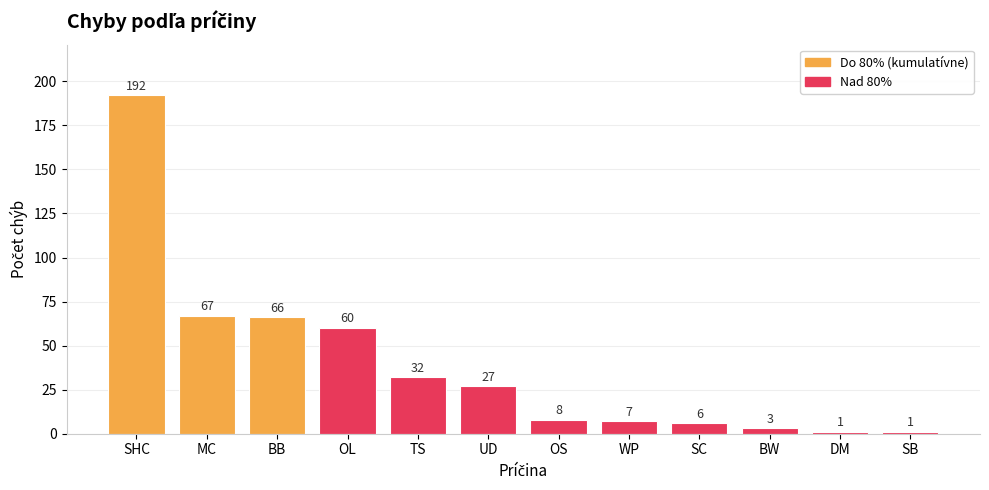

Reading right to left, transcribe all the data shown in this chart.

1	1	3	6	7	8	27	32	60	66	67	192